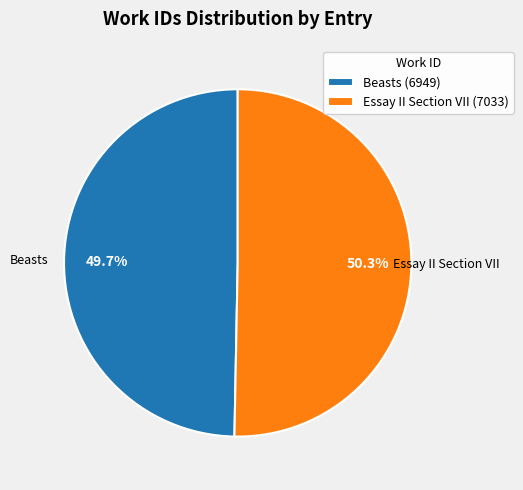

To the nearest percent, what percentage of the pie is Beasts (6949)?

50%